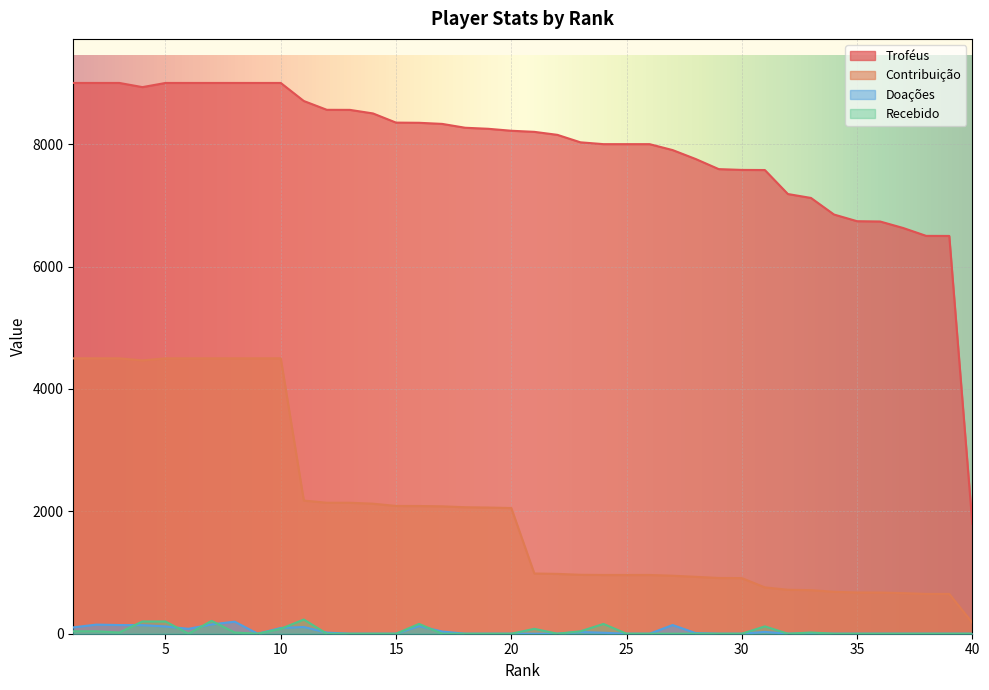

True or false: Contribuição has more than 1 interior local peaks.

False